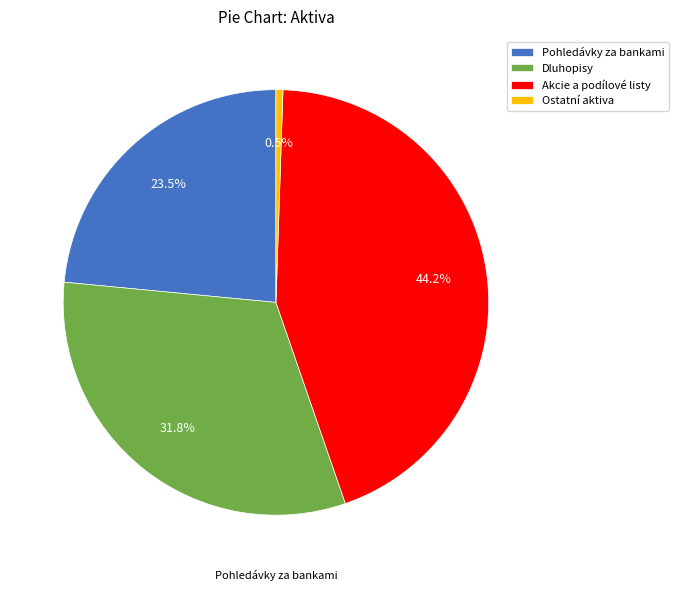

To the nearest percent, what portion does Akcie a podílové listy represent?

44%